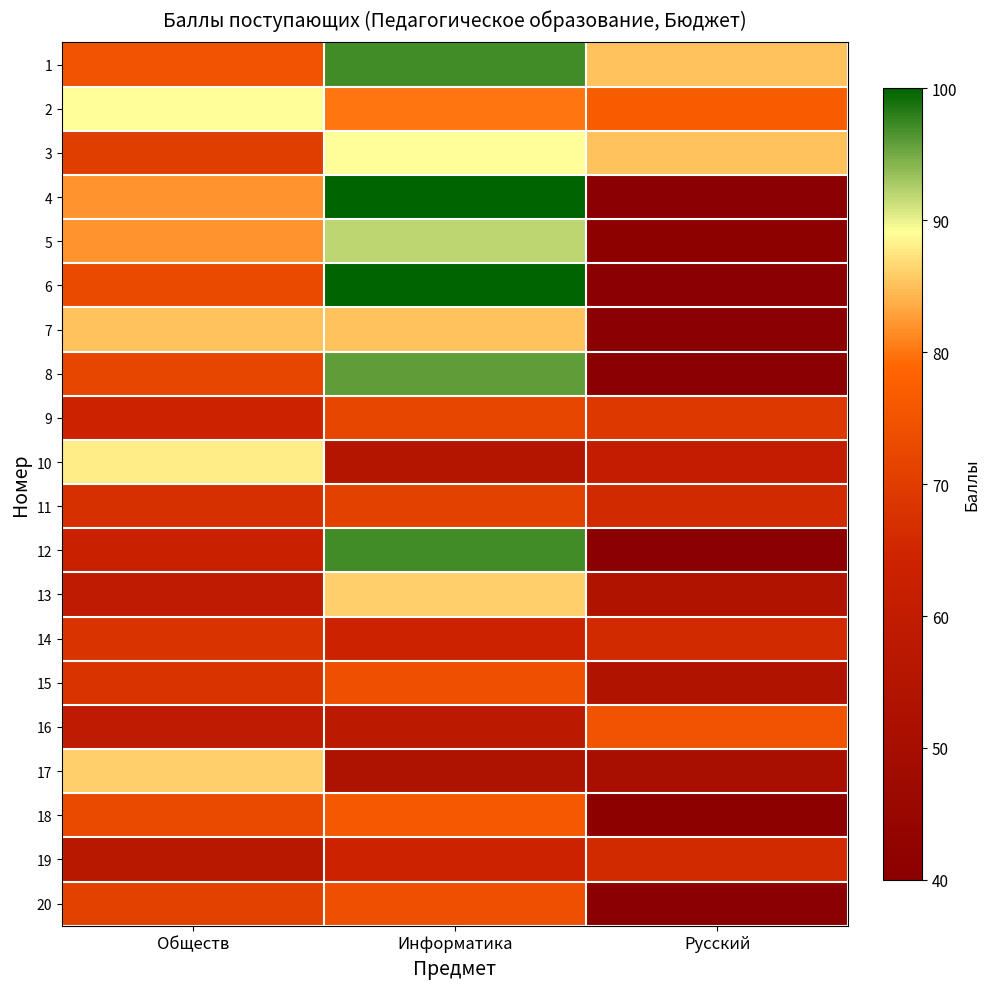

At Русский, list the series in order from largest to smallest.

1, 3, 2, 16, 9, 11, 14, 19, 10, 13, 15, 17, 5, 18, 4, 6, 7, 8, 12, 20